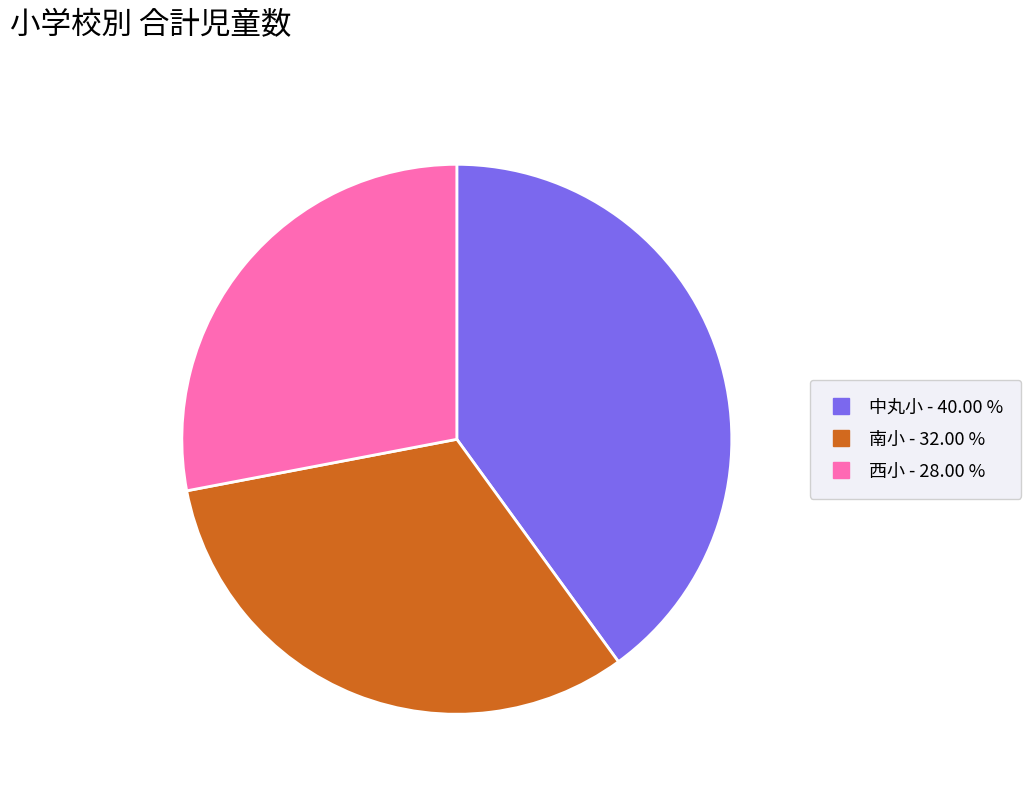

Which category has the smallest portion of the pie?

西小